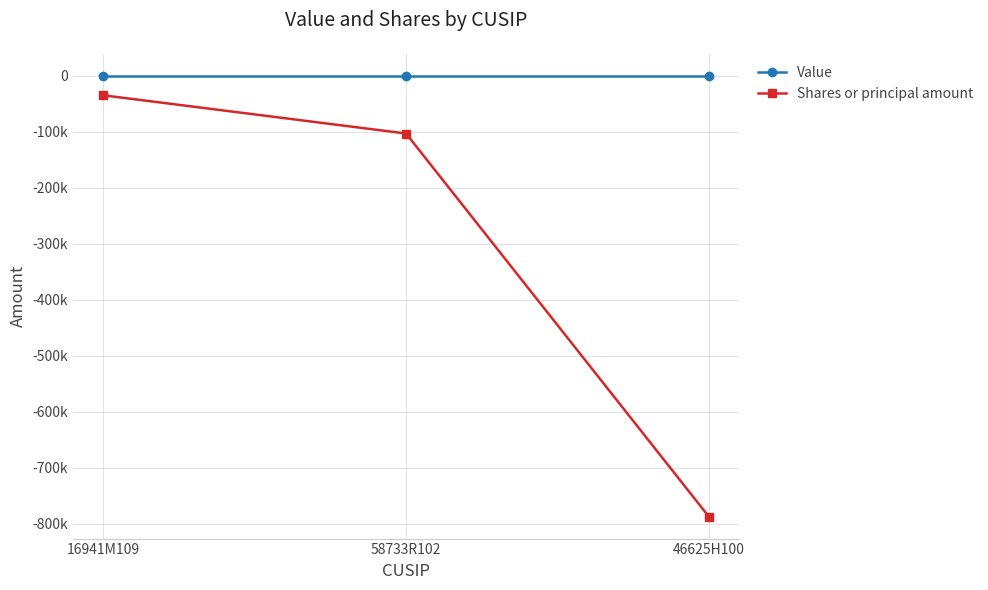

Does the chart have visible grid lines?

Yes